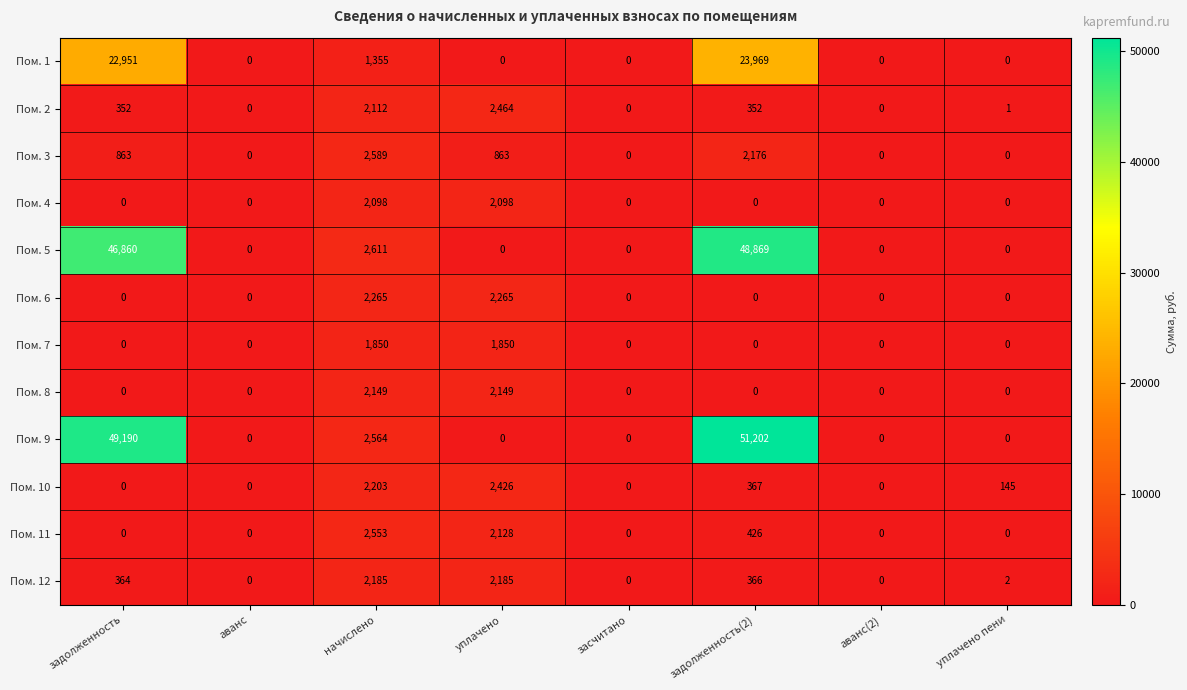

At начислено, list the series in order from smallest to largest.

Пом. 1, Пом. 7, Пом. 4, Пом. 2, Пом. 8, Пом. 12, Пом. 10, Пом. 6, Пом. 11, Пом. 9, Пом. 3, Пом. 5